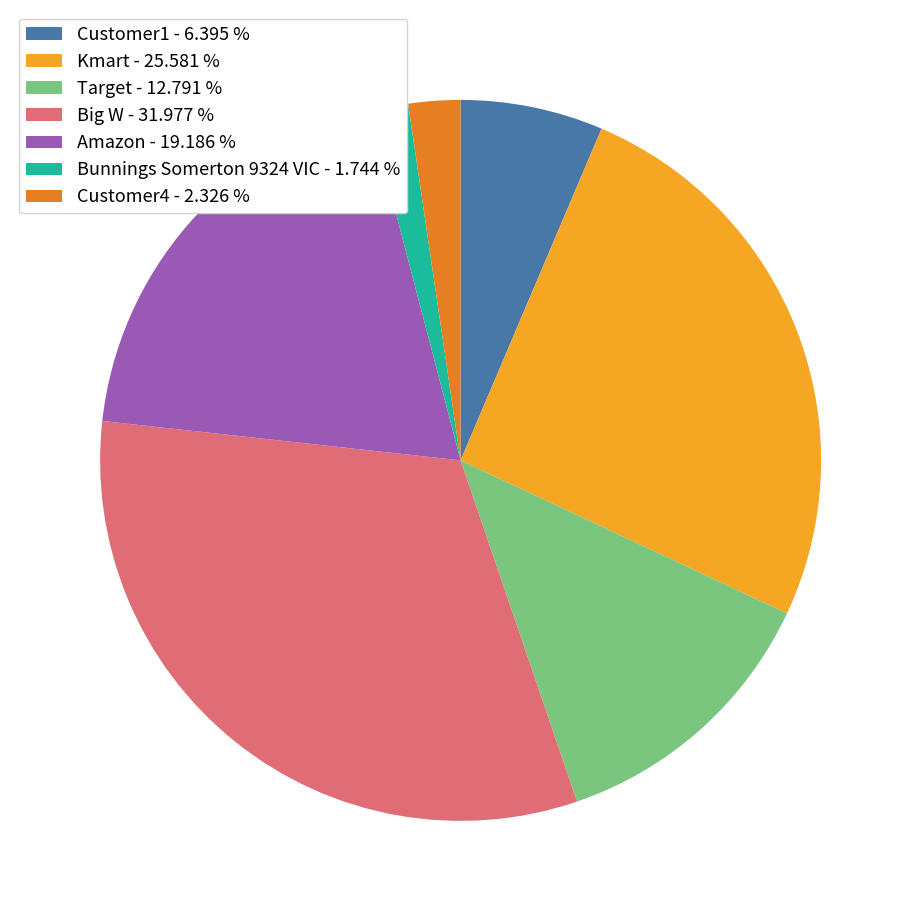

Do Bunnings Somerton 9324 VIC - 1.744 % and Kmart - 25.581 % together represent more than half of the pie?

No